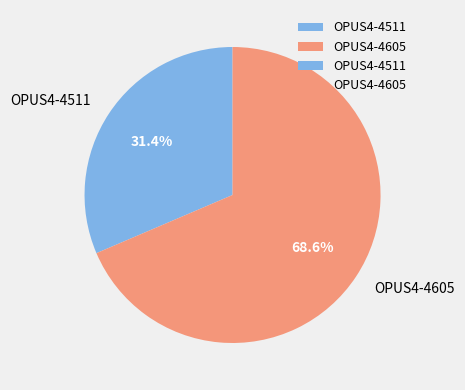

What is the total percentage of OPUS4-4605 and OPUS4-4511?

100.0%